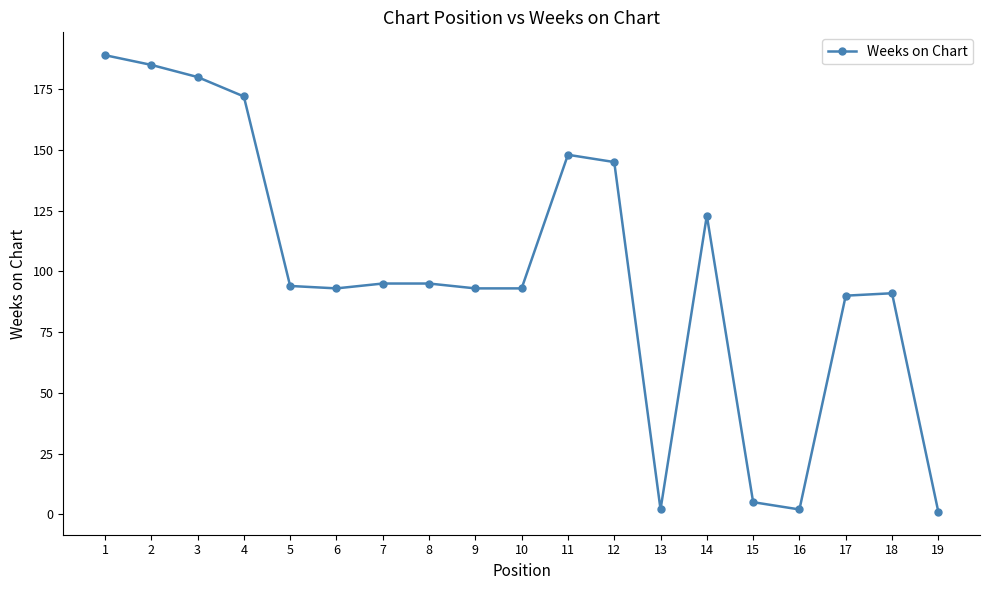

What is the average value?

100